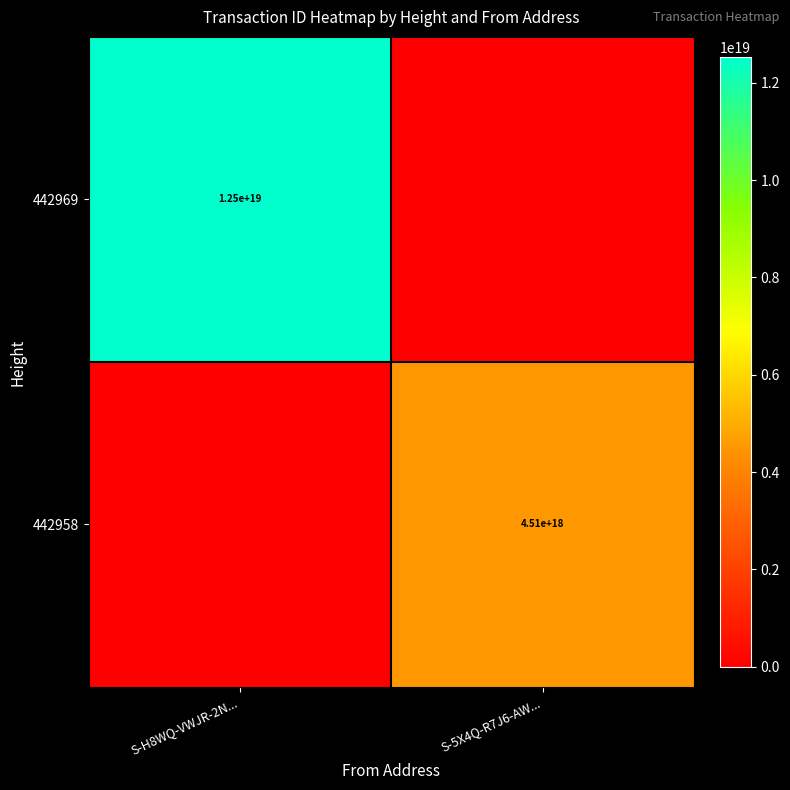

Is it true that 442958 equals 6760326271376677888 at S-5X4Q-R7J6-AW...?

False